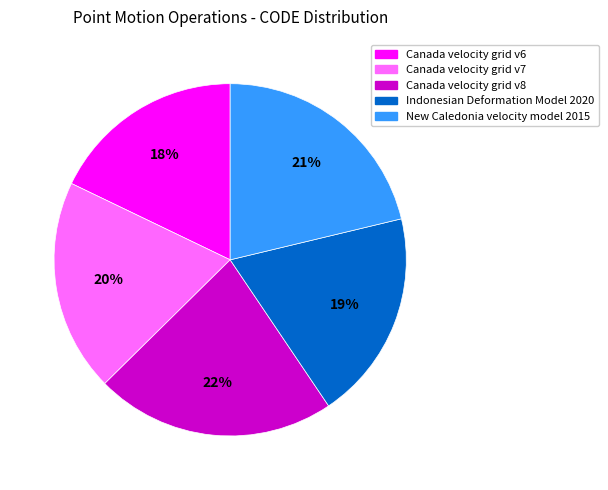

Do New Caledonia velocity model 2015 and Canada velocity grid v7 together represent more than half of the pie?

No